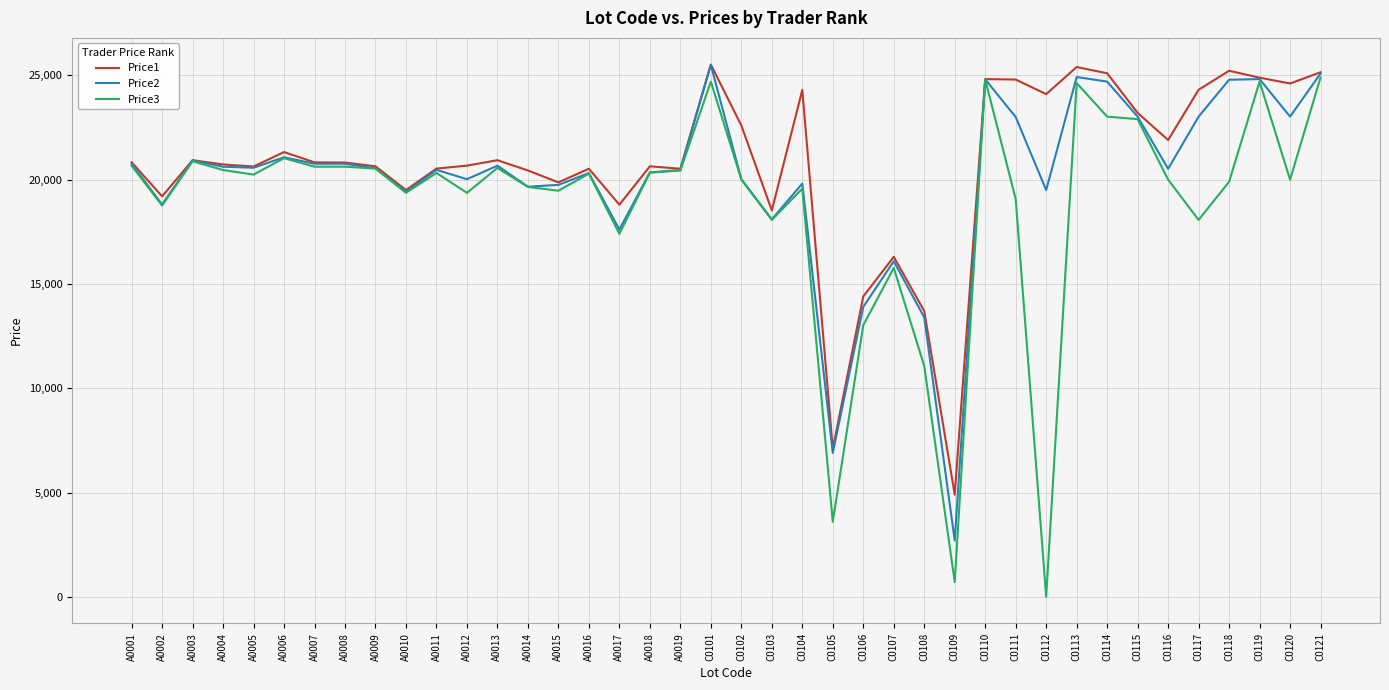

Does the chart have visible grid lines?

Yes